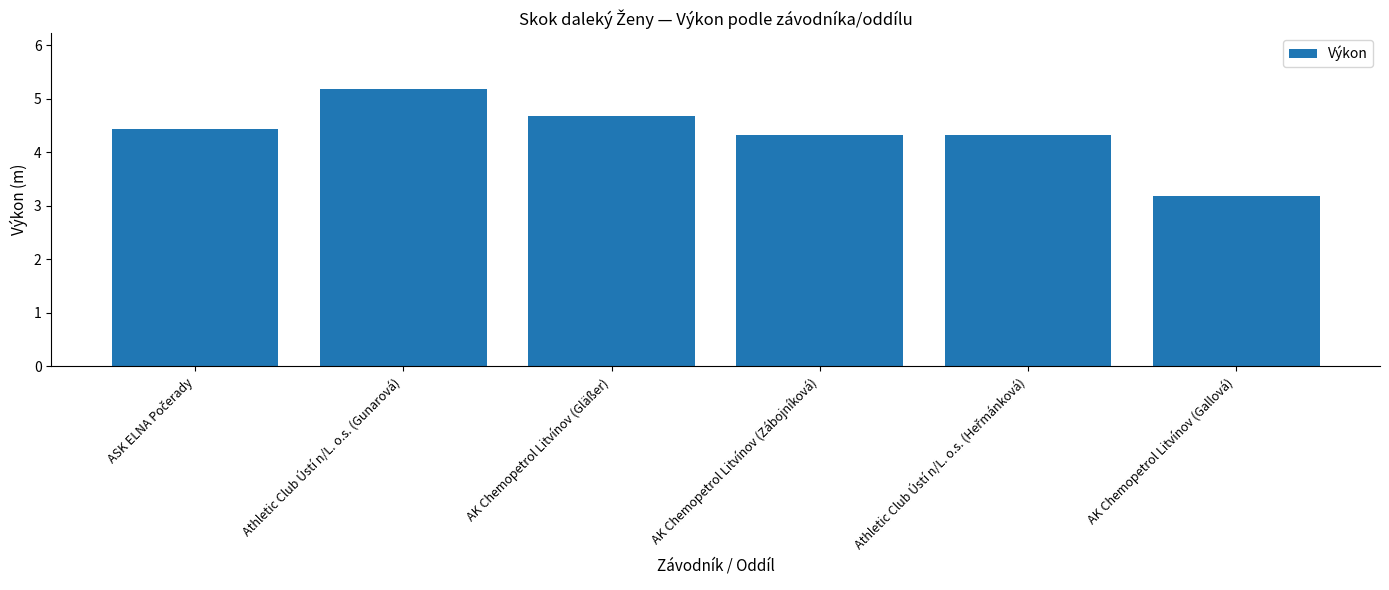

What is the sum of all values?

26.1